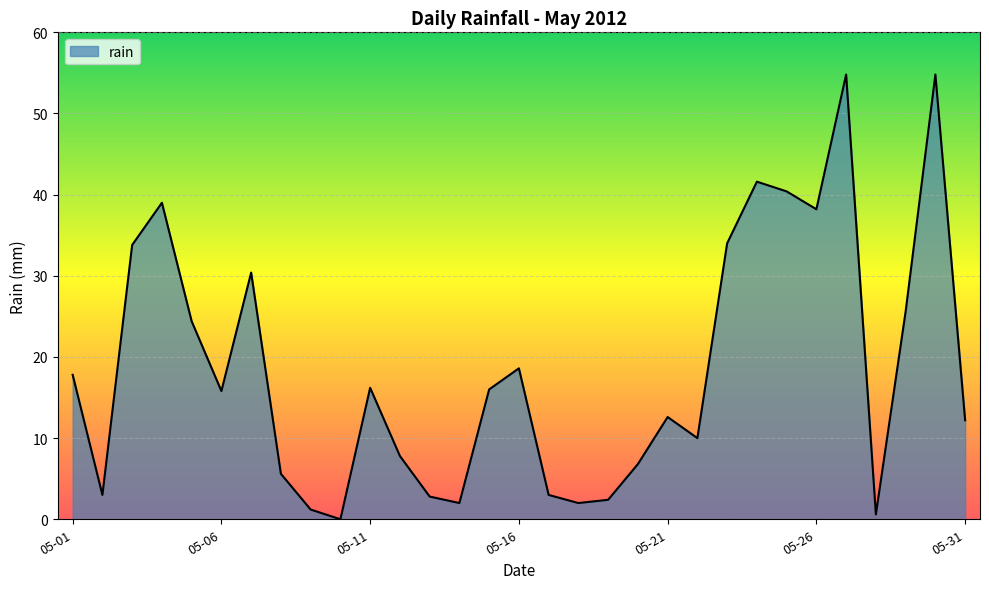

What is the difference between the maximum and minimum values?

54.8